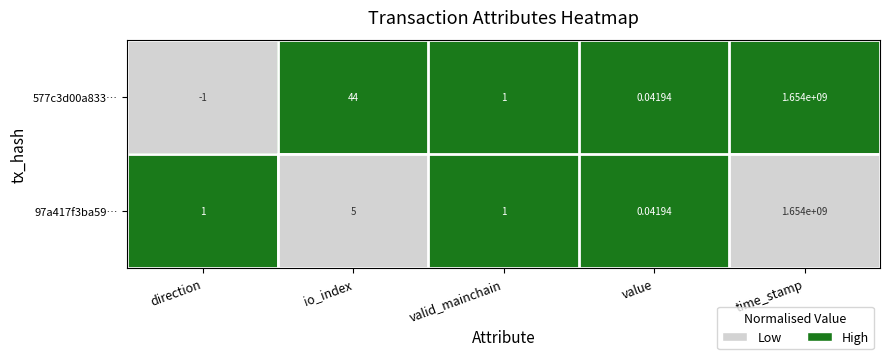

At which label does 97a417f3ba59… reach its minimum?

value